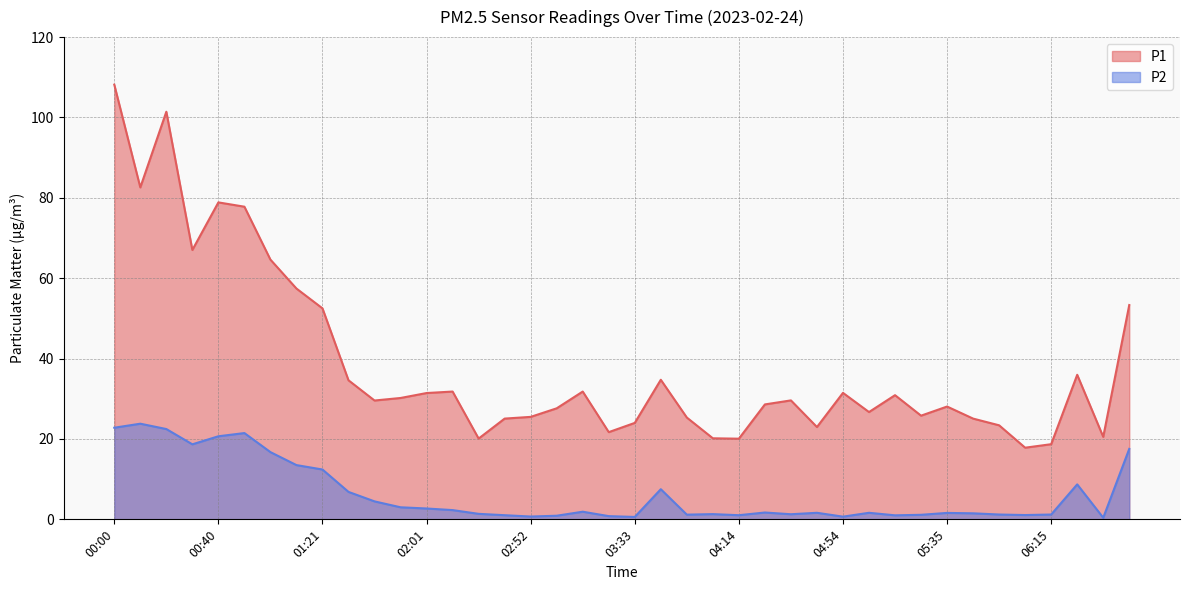

Which category has the highest value in the P2 series?

00:10